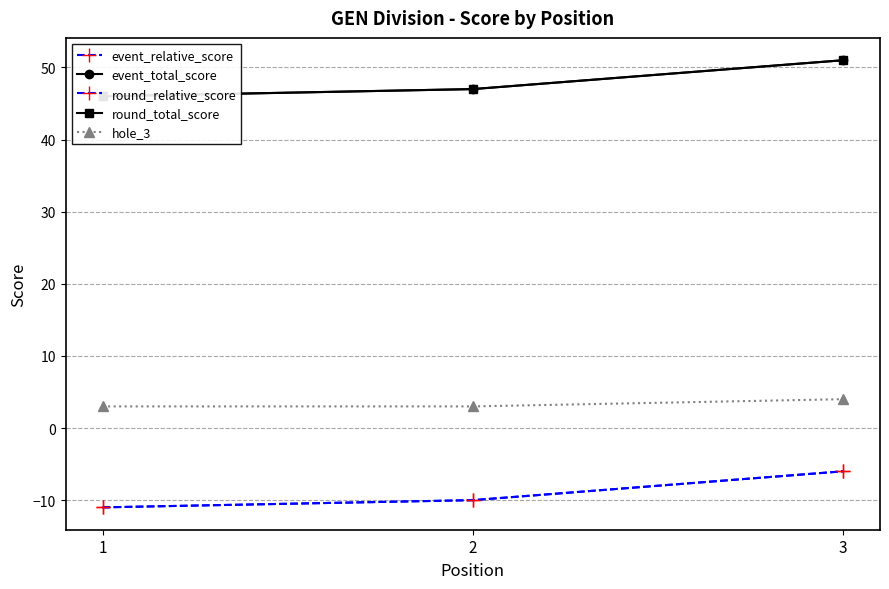

What is the spread (max minus min) of values at 2?

57